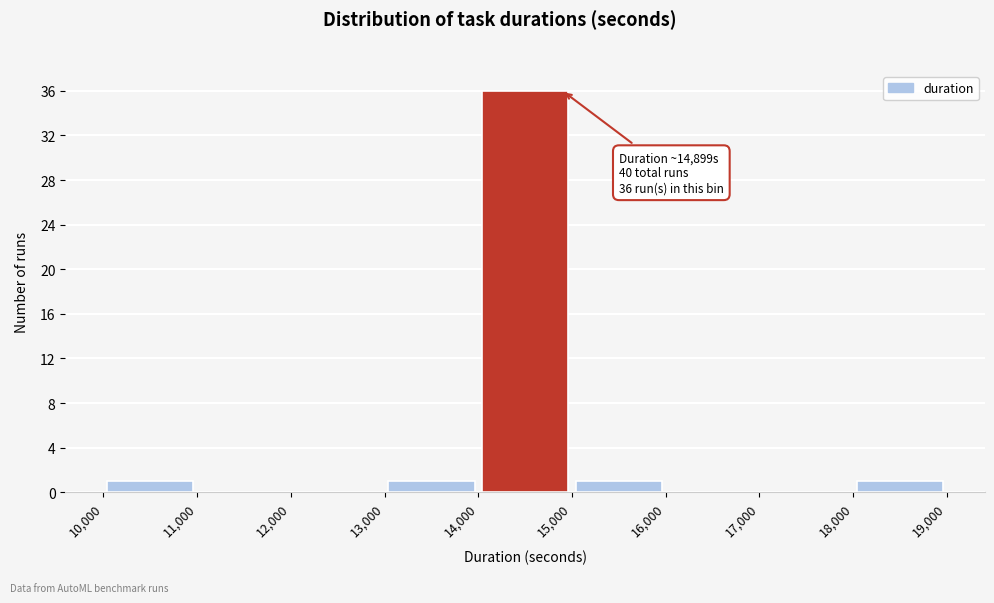

Over which range of the x-axis is the bar tallest?

14,000 to 15,000